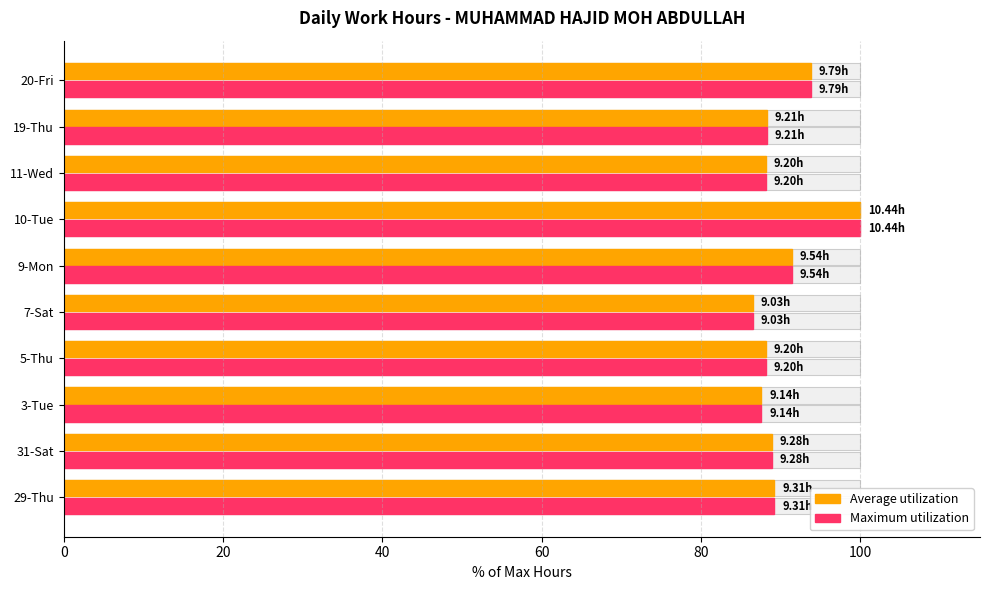

Is it true that Average utilization equals 126.8 at 11-Wed?

False